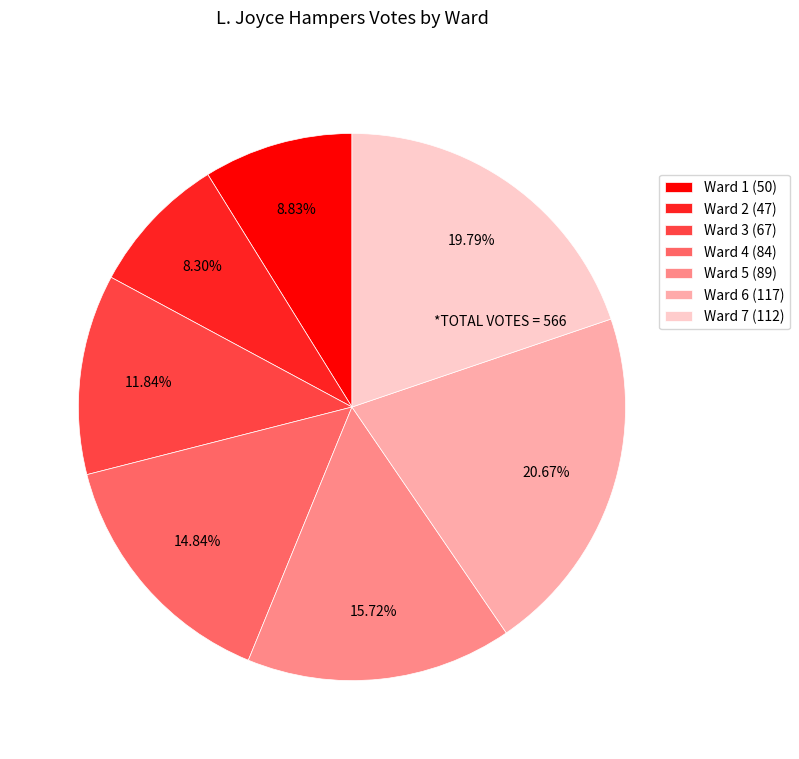

Rank the categories by value from highest to lowest.

Ward 6, Ward 7, Ward 5, Ward 4, Ward 3, Ward 1, Ward 2